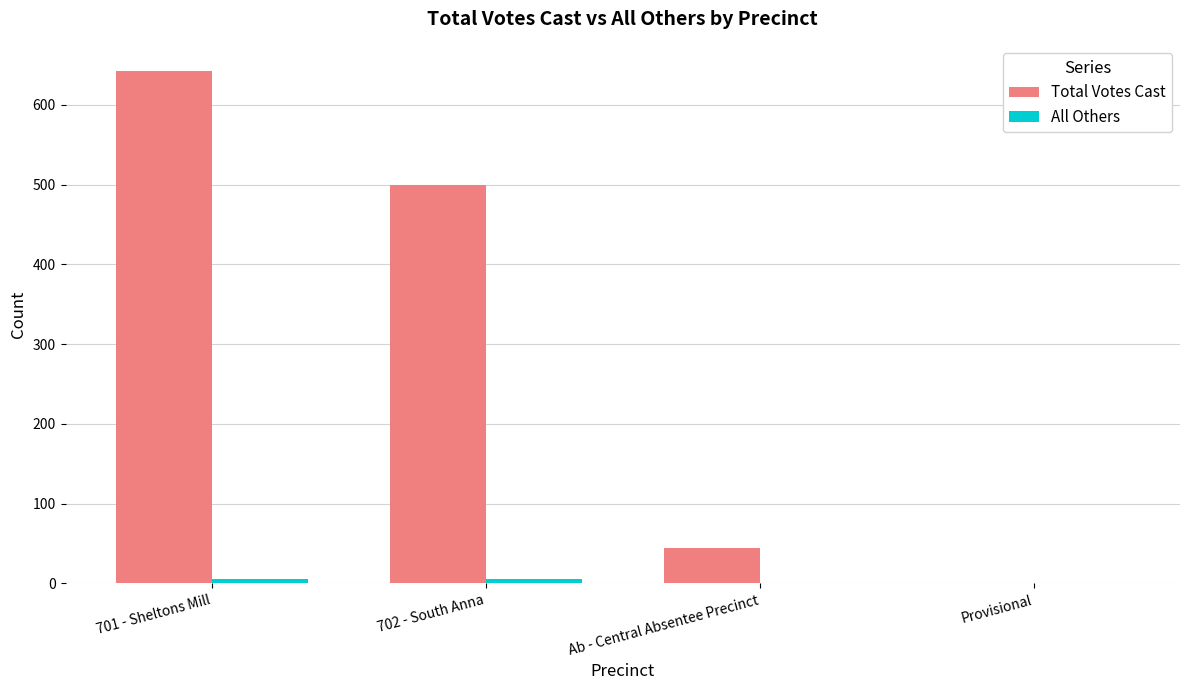

Between 701 - Sheltons Mill and Ab - Central Absentee Precinct, which series saw the biggest shift?

Total Votes Cast